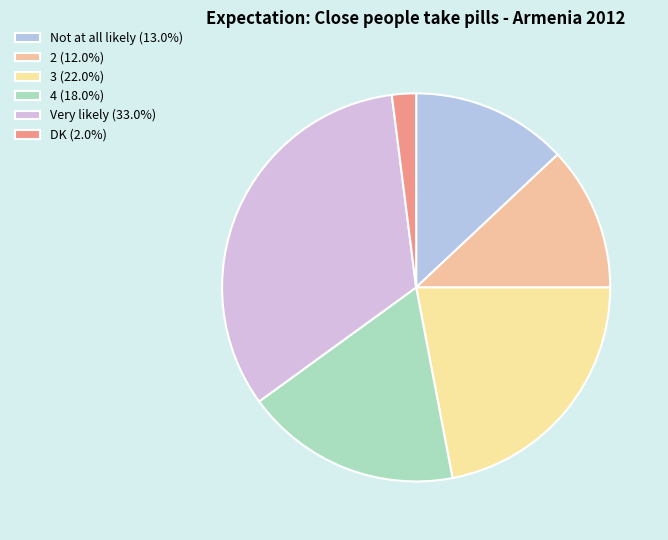

Which category has the smallest portion of the pie?

DK